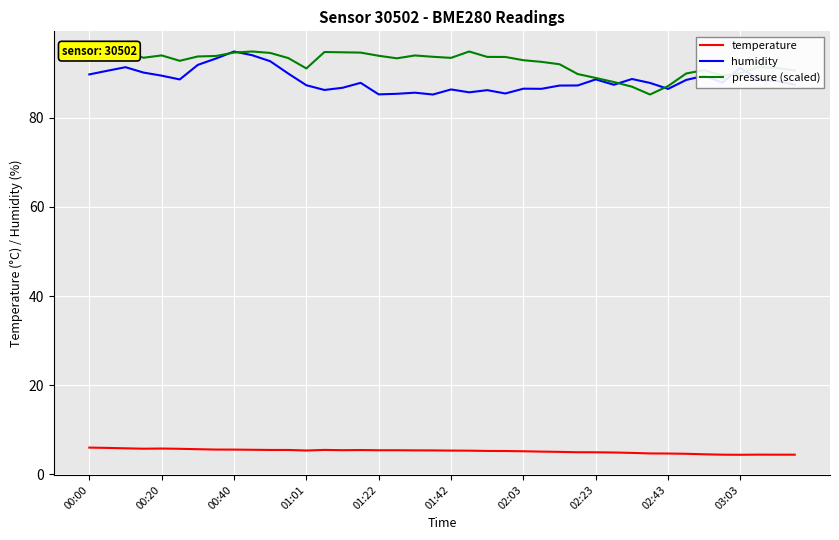

What is the minimum value for temperature?

4.4